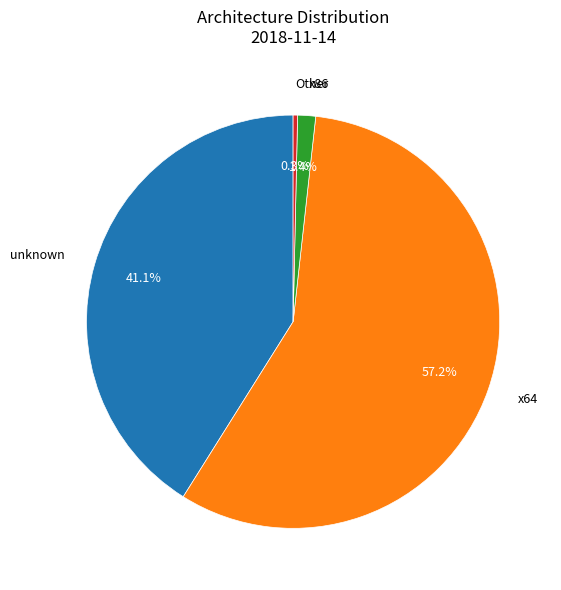

Which slice is the largest?

x64